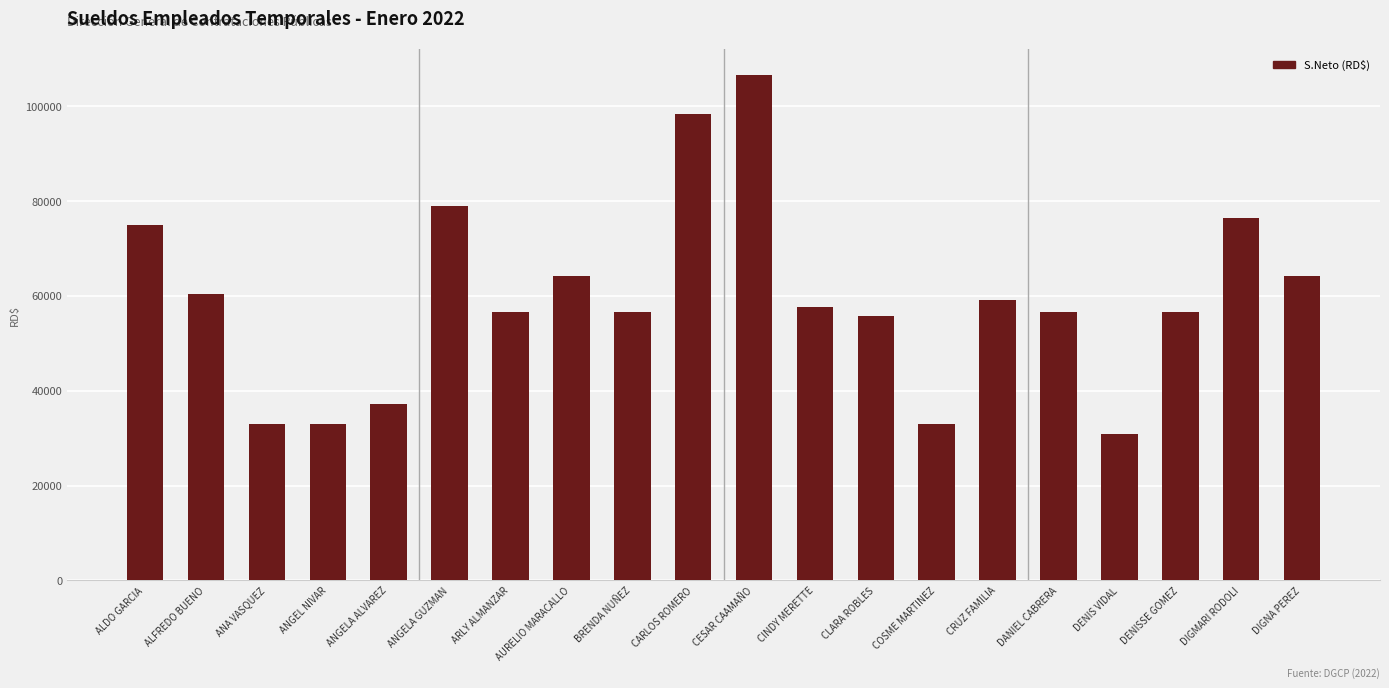

The value at CRUZ FAMILIA is 27647.2. True or false?

False